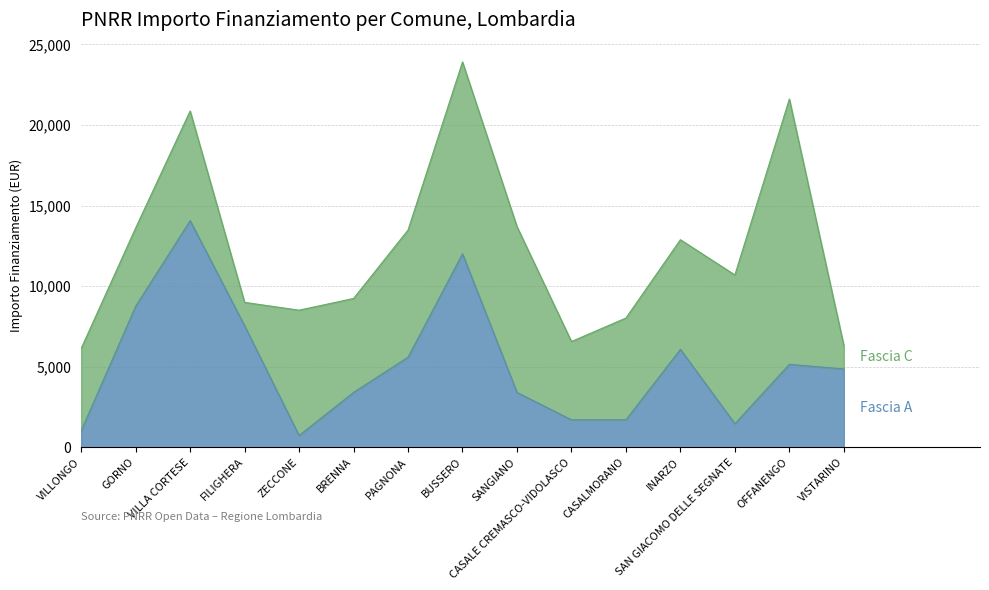

Which category has the lowest value across all series?

ZECCONE